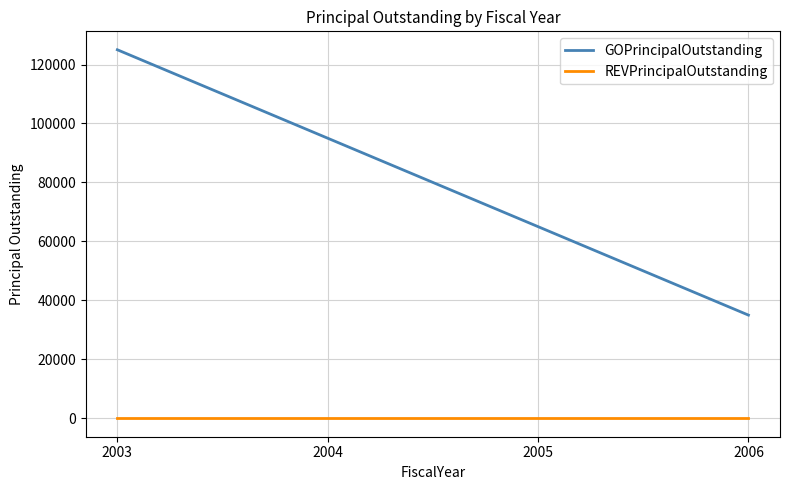

Does the chart display data point markers on the line(s)?

No